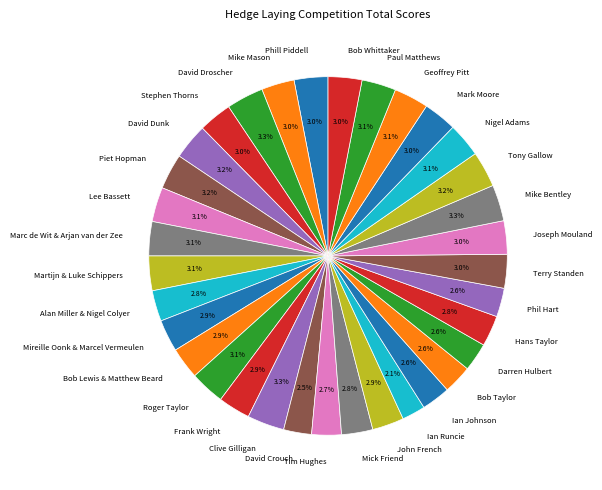

Is there any slice that represents more than half of the pie?

No